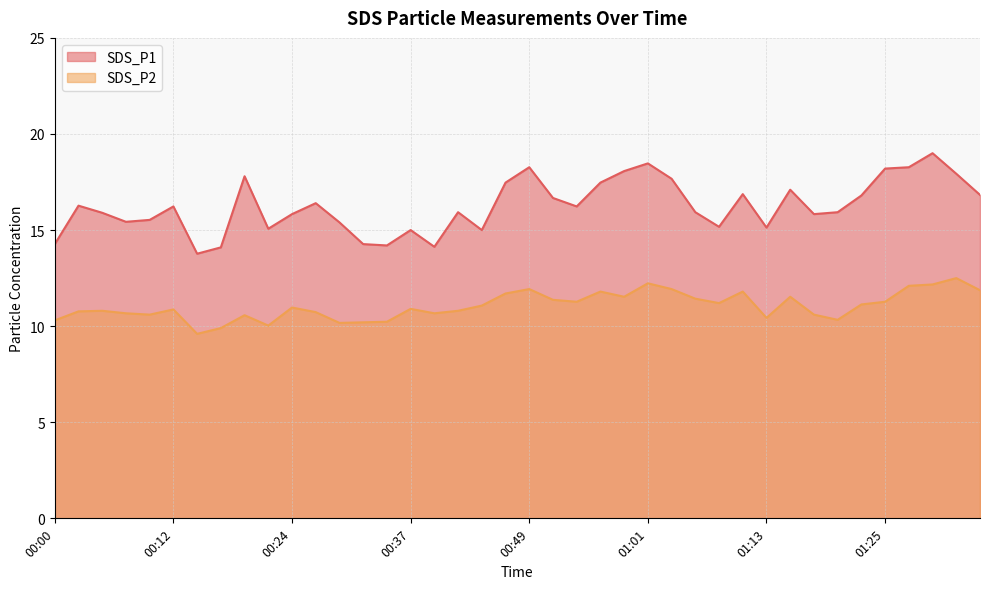

True or false: SDS_P1 and SDS_P2 cross at least once.

False